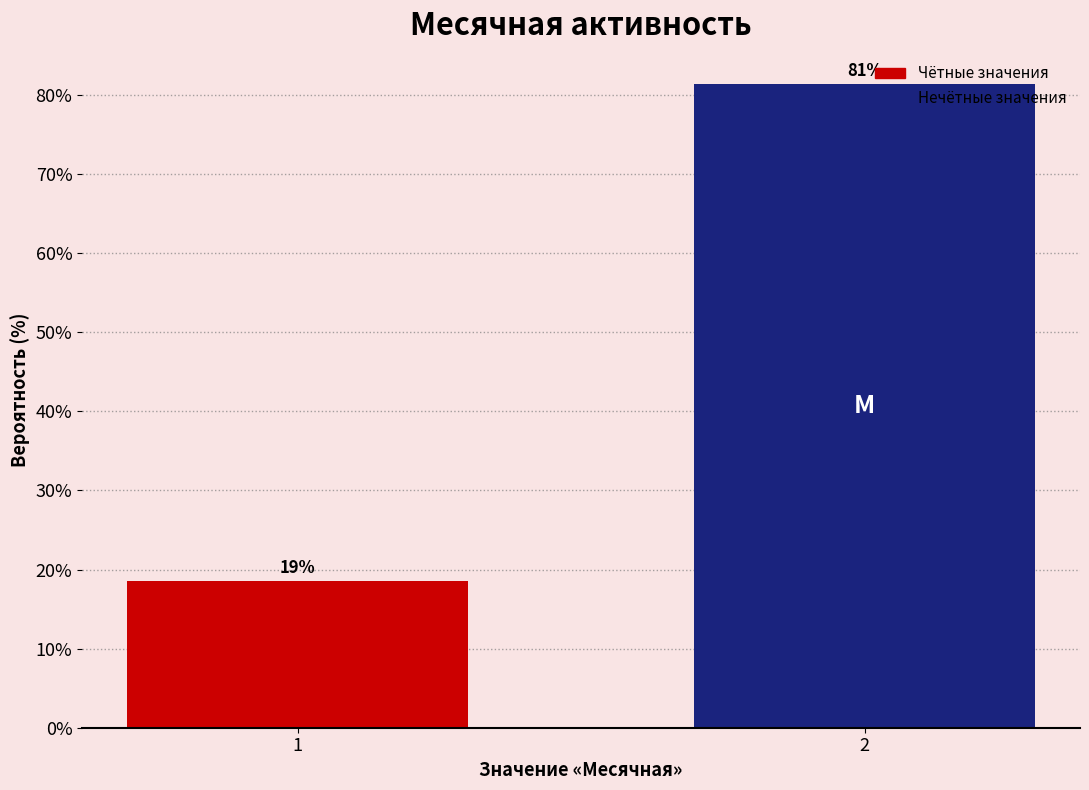

Does the chart contain any negative values?

No